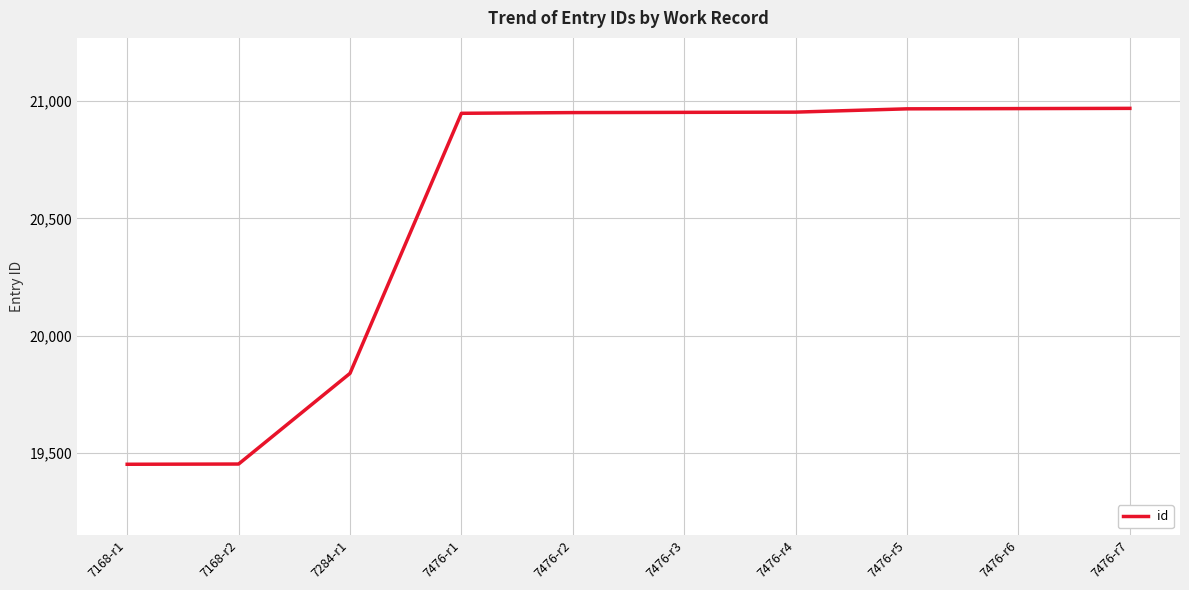

Does the chart have visible grid lines?

Yes